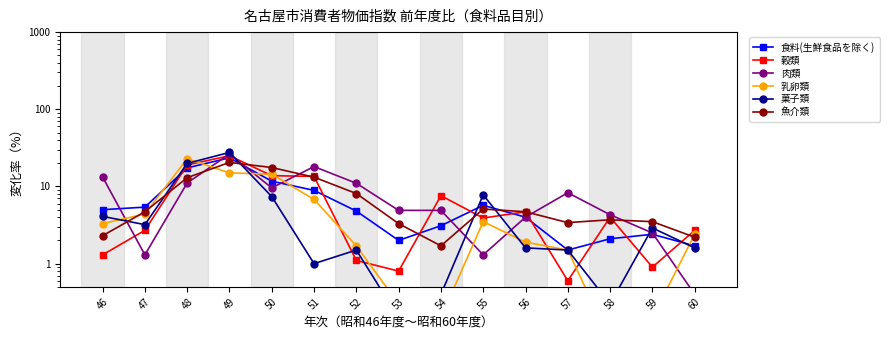

Where is the first local minimum for 穀類?

53